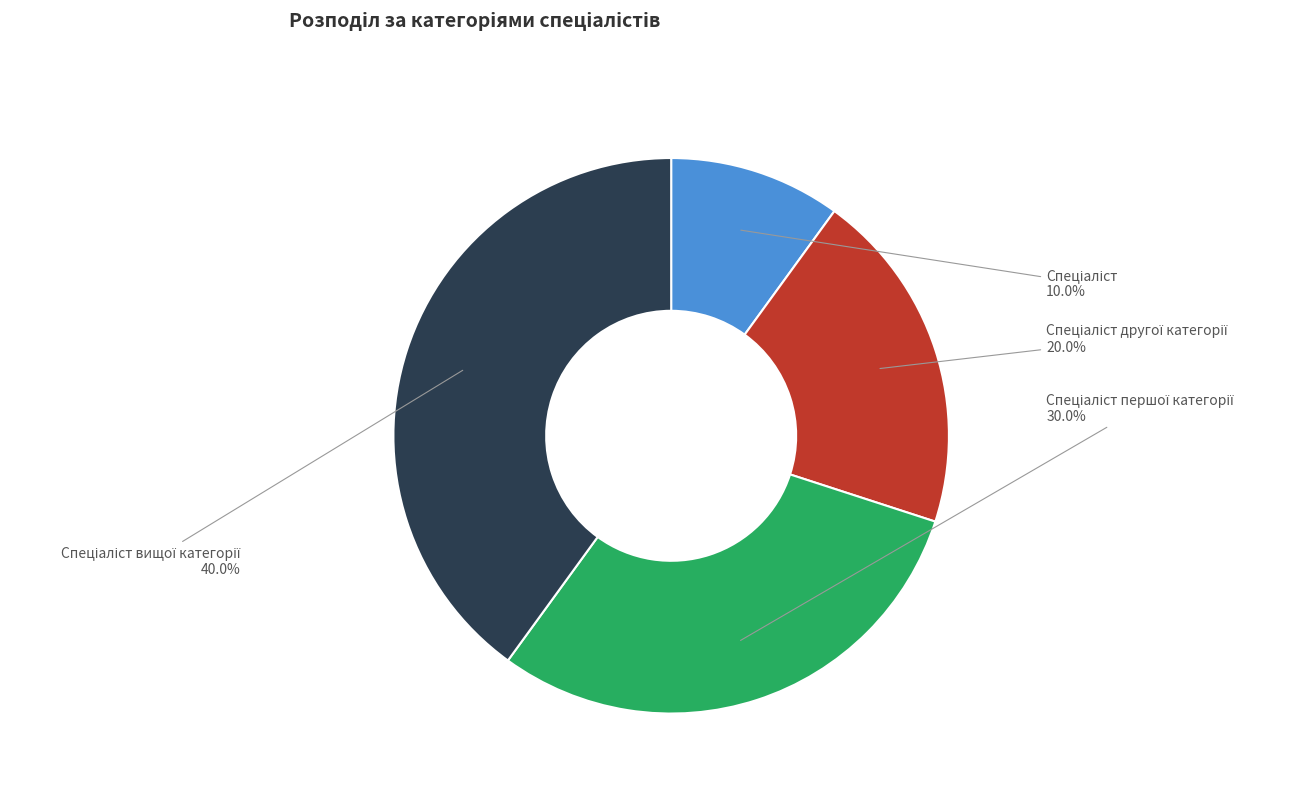

How many slices are in this pie chart?

4